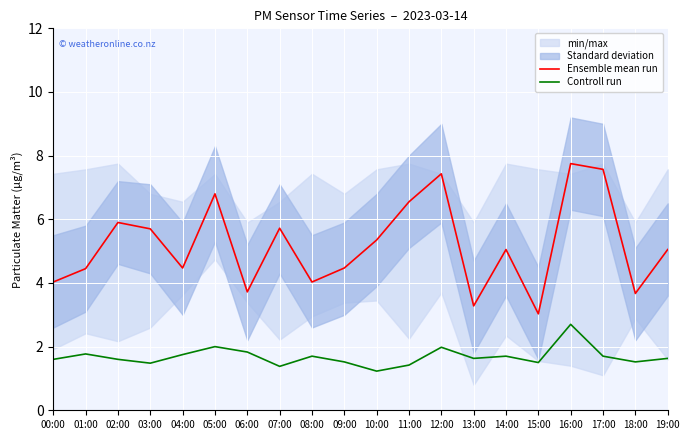

Read the Ensemble mean run value at 04:00.

4.5